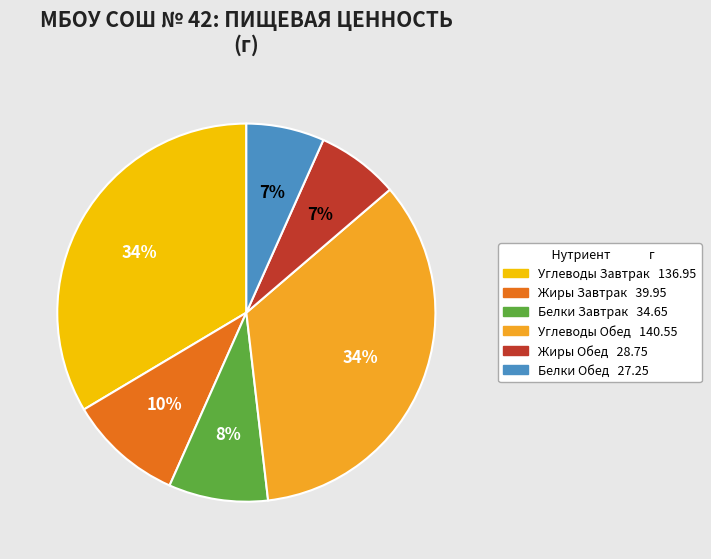

To the nearest percent, what is the average slice percentage?

17%